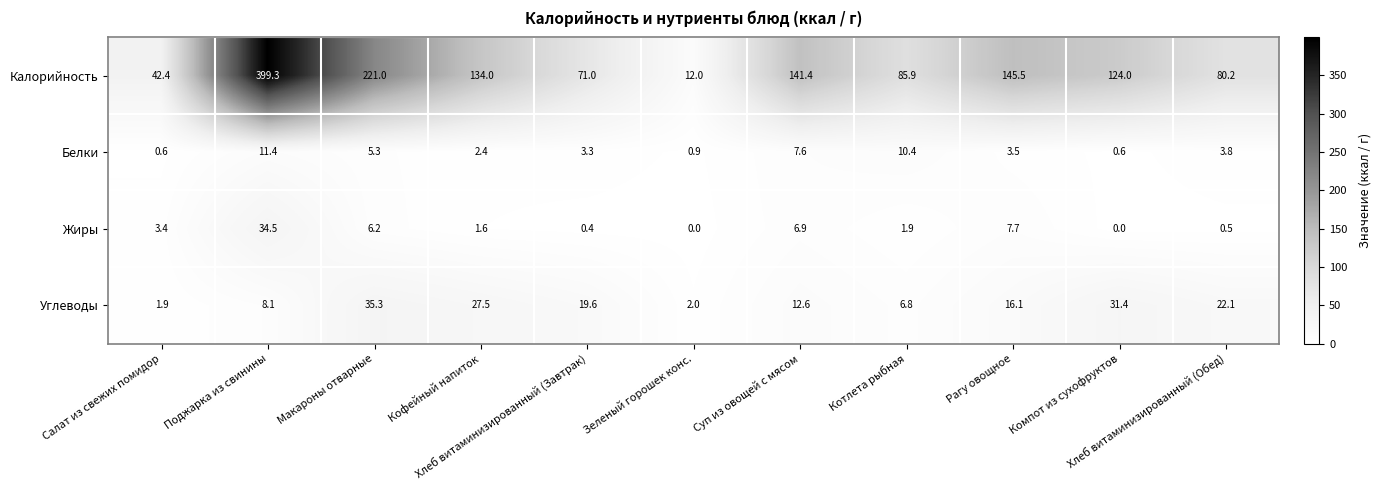

Which series has the largest total across all categories?

Калорийность